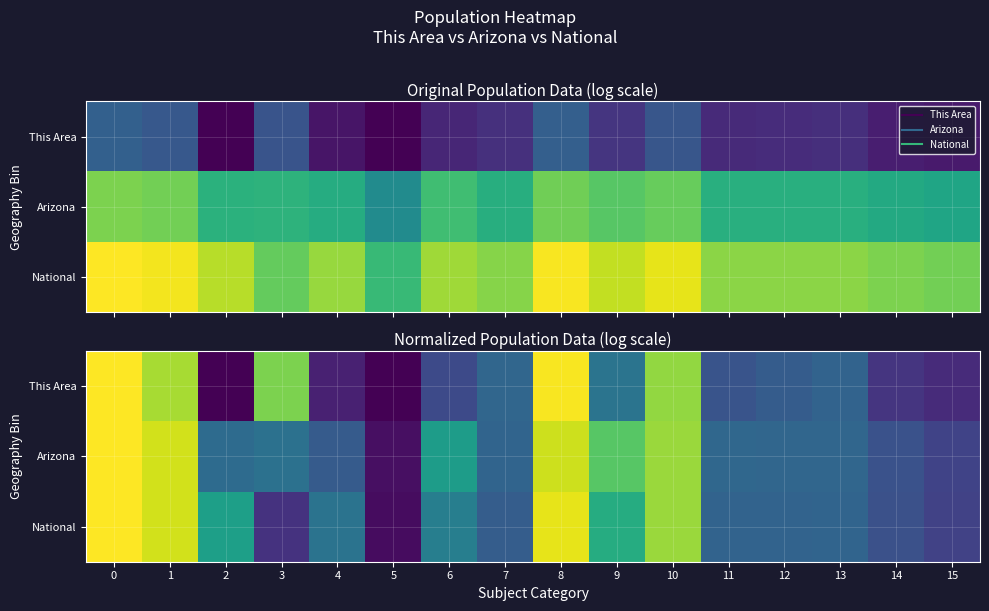

How many categories are shown in the chart?

16